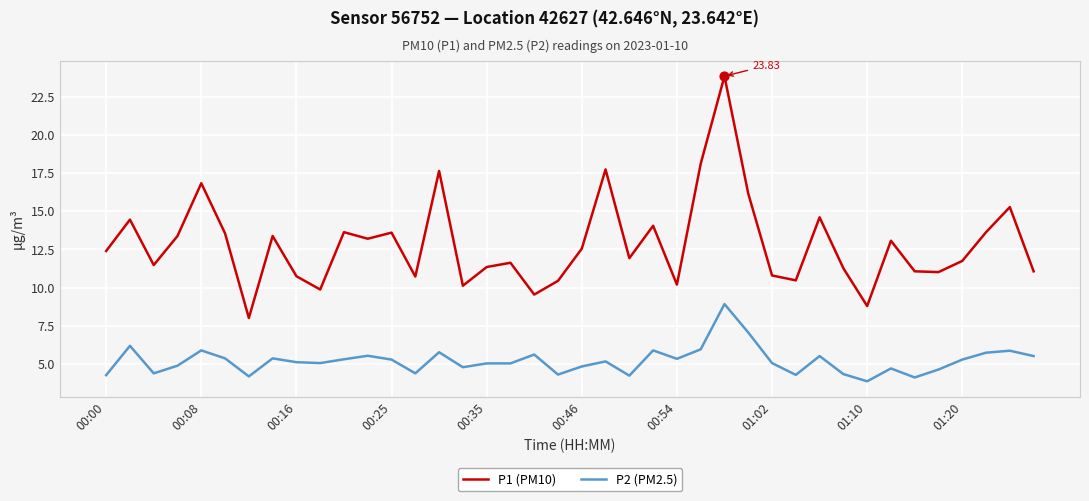

Which series has the largest total across all categories?

P1 (PM10)